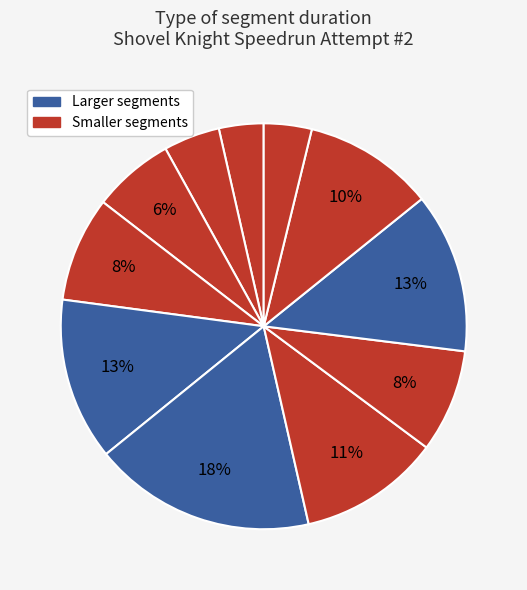

Count the number of slices in the pie.

11